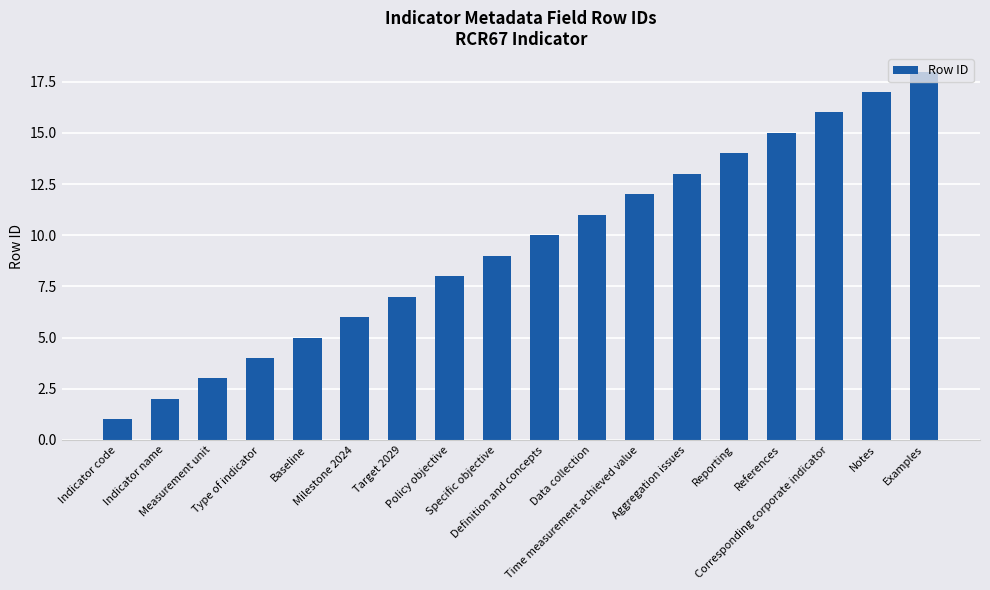

List the labels in order of value, largest first.

Examples, Notes, Corresponding corporate indicator, References, Reporting, Aggregation issues, Time measurement achieved value, Data collection, Definition and concepts, Specific objective, Policy objective, Target 2029, Milestone 2024, Baseline, Type of indicator, Measurement unit, Indicator name, Indicator code